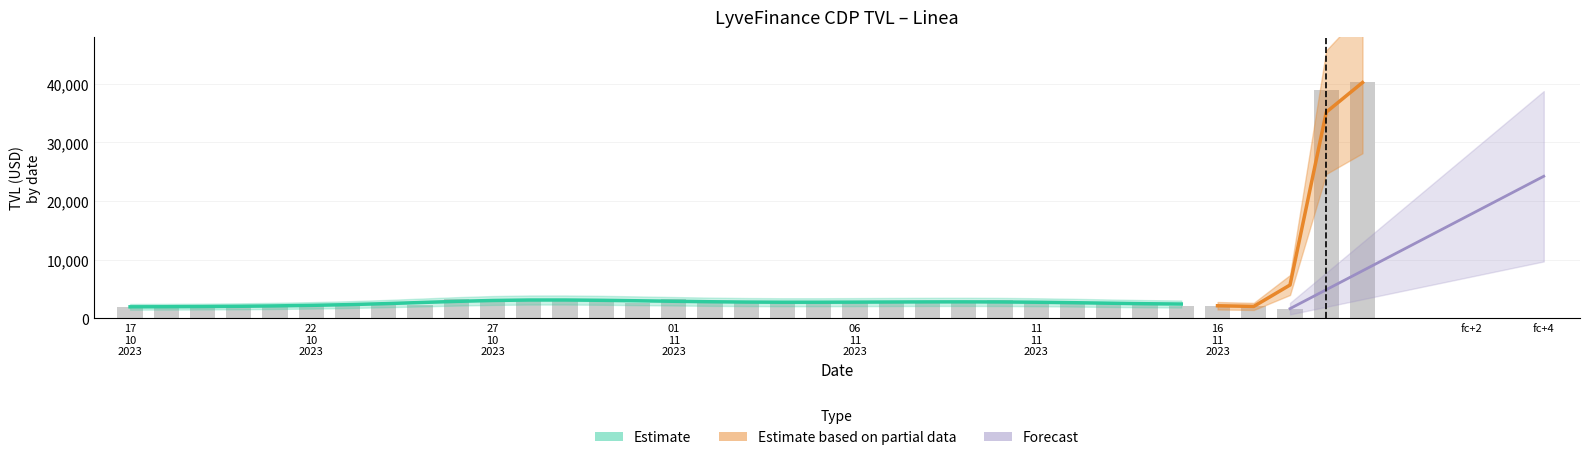

Count the number of categories in the chart.

35